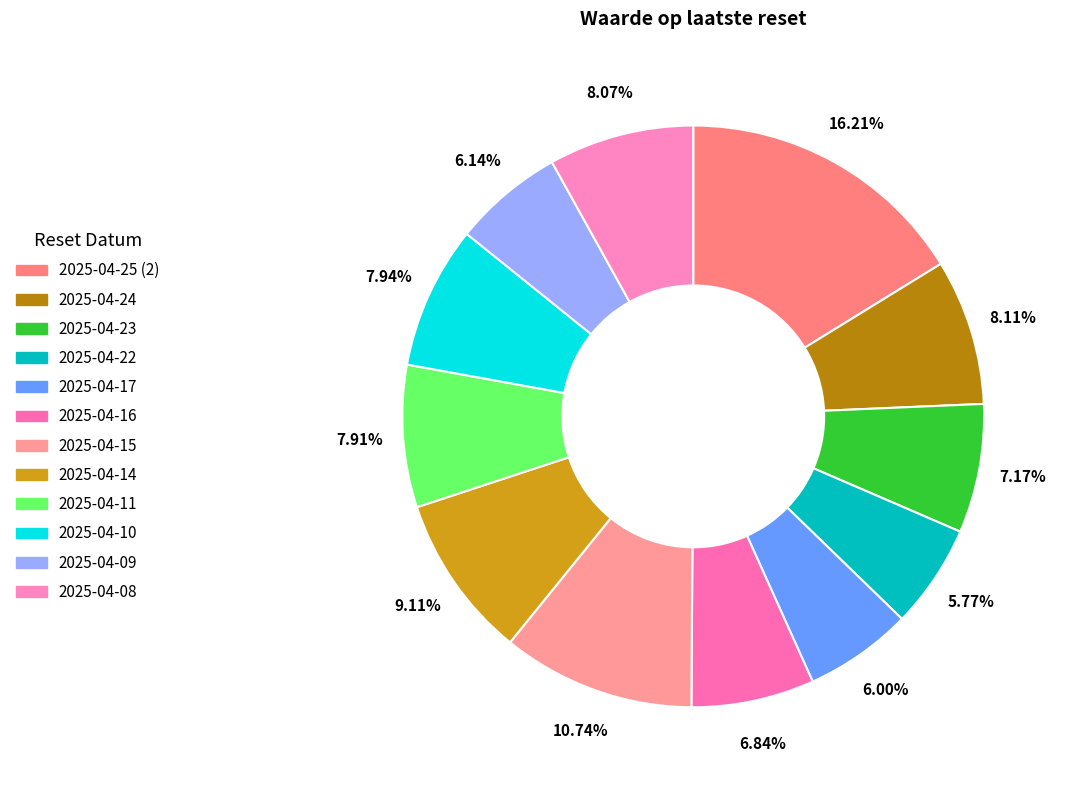

How much of the chart is everything except 2025-04-08?

91.9%